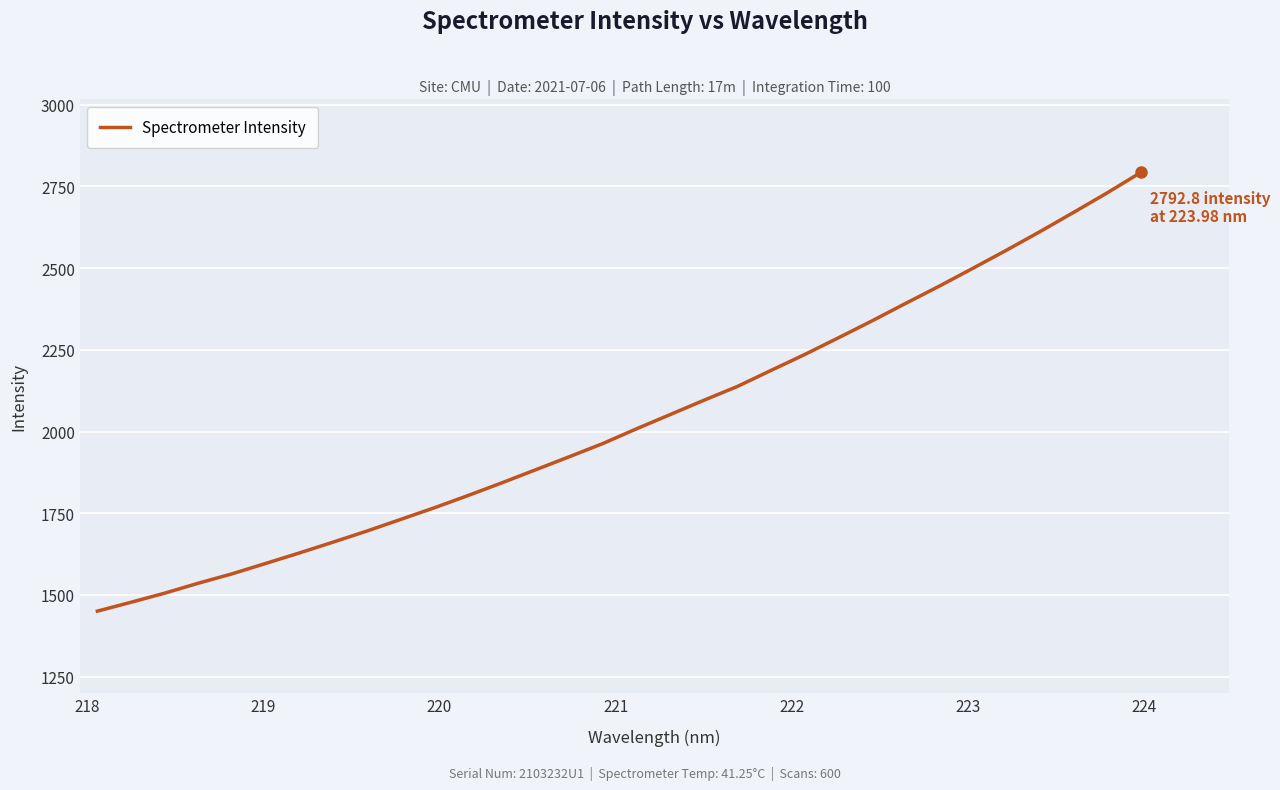

What is the difference between the maximum and minimum values?

1342.3